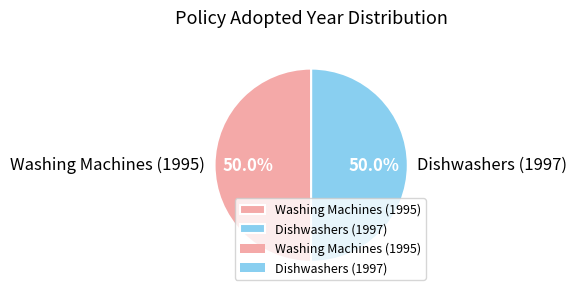

What is the ratio of the value at Washing Machines (1995) to the value at Dishwashers (1997)?

1.0